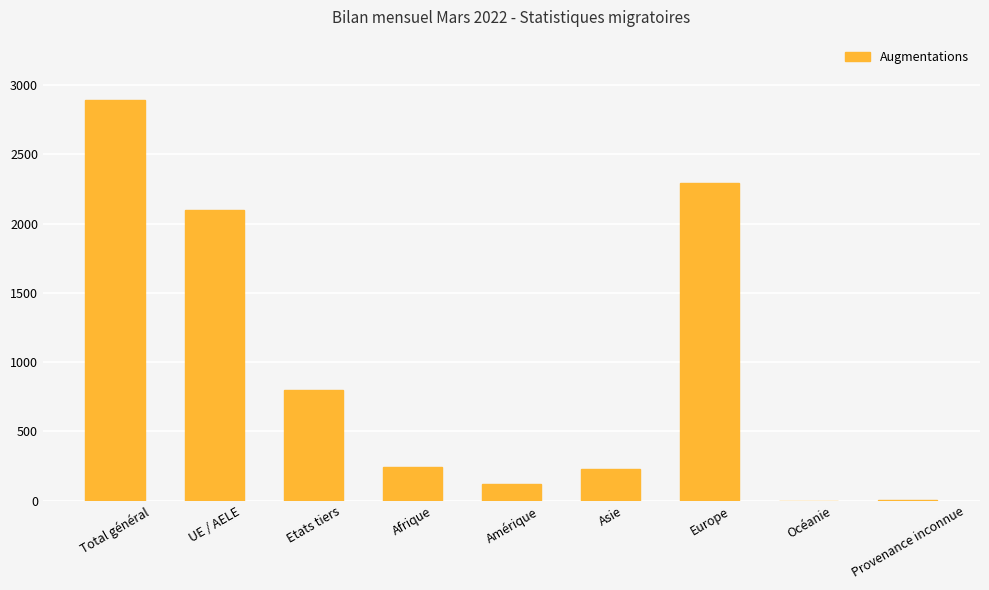

Is it true that the value at Océanie is -1464?

False